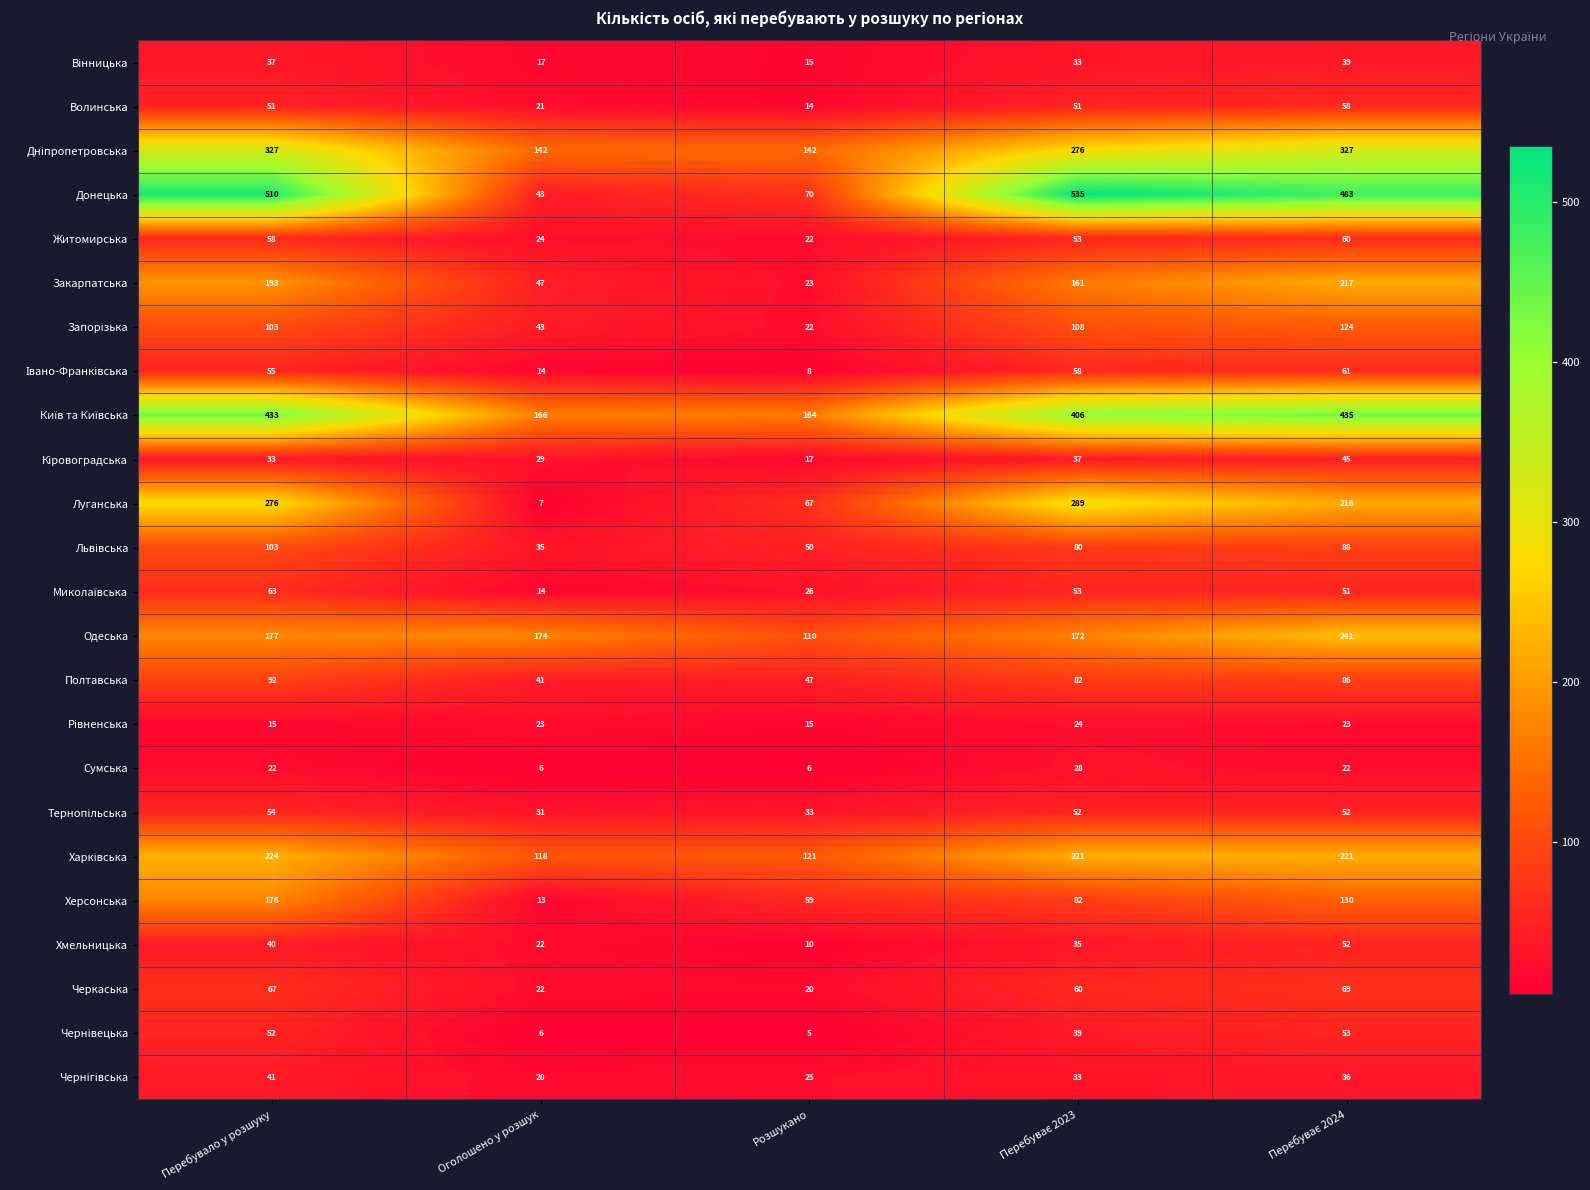

What is the difference between the maximum and minimum values in the Херсонська series?

163